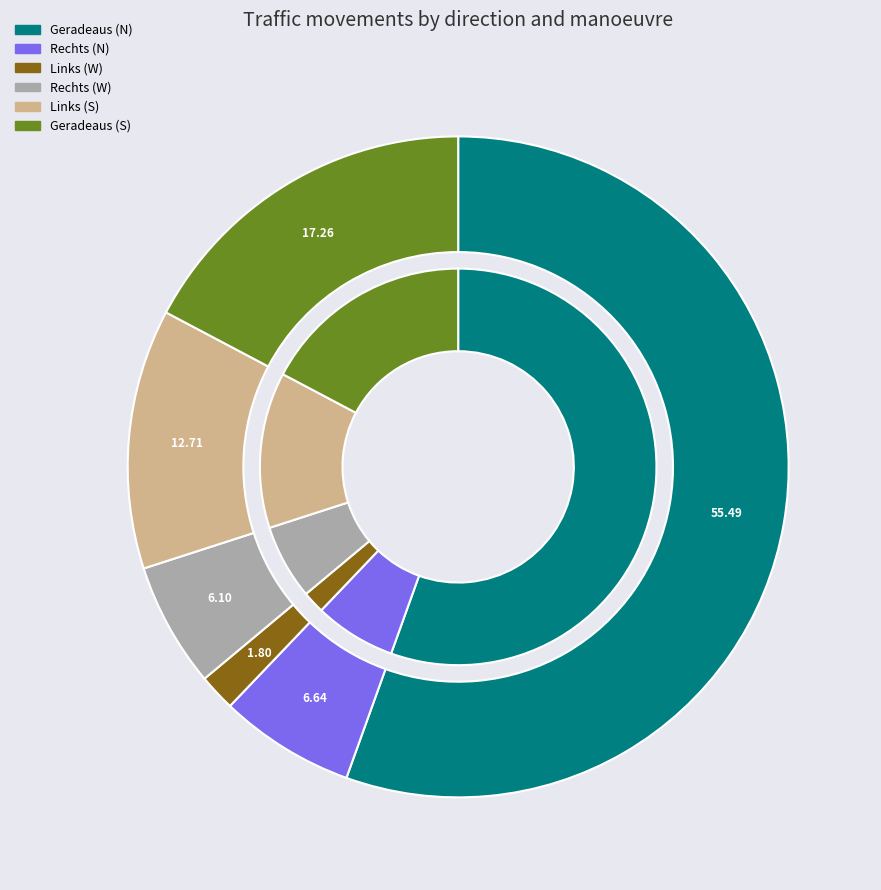

Is it true that Rechts (N) is 7% of the pie?

True